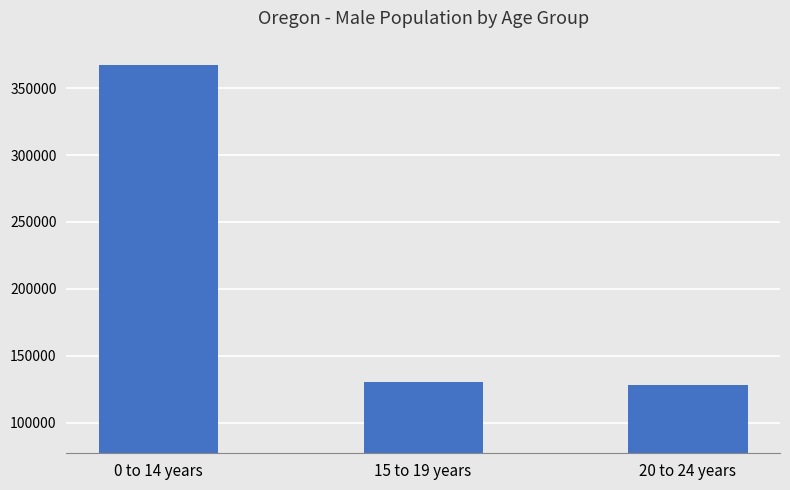

Count the number of categories in the chart.

3